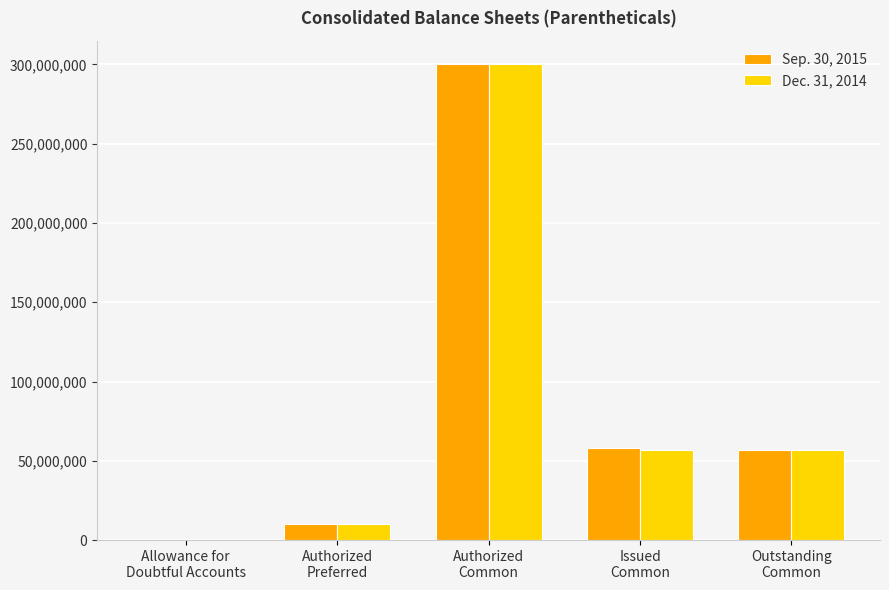

Is the value of Dec. 31, 2014 at Allowance for
Doubtful Accounts greater than the value of Sep. 30, 2015 at Authorized
Preferred?

No